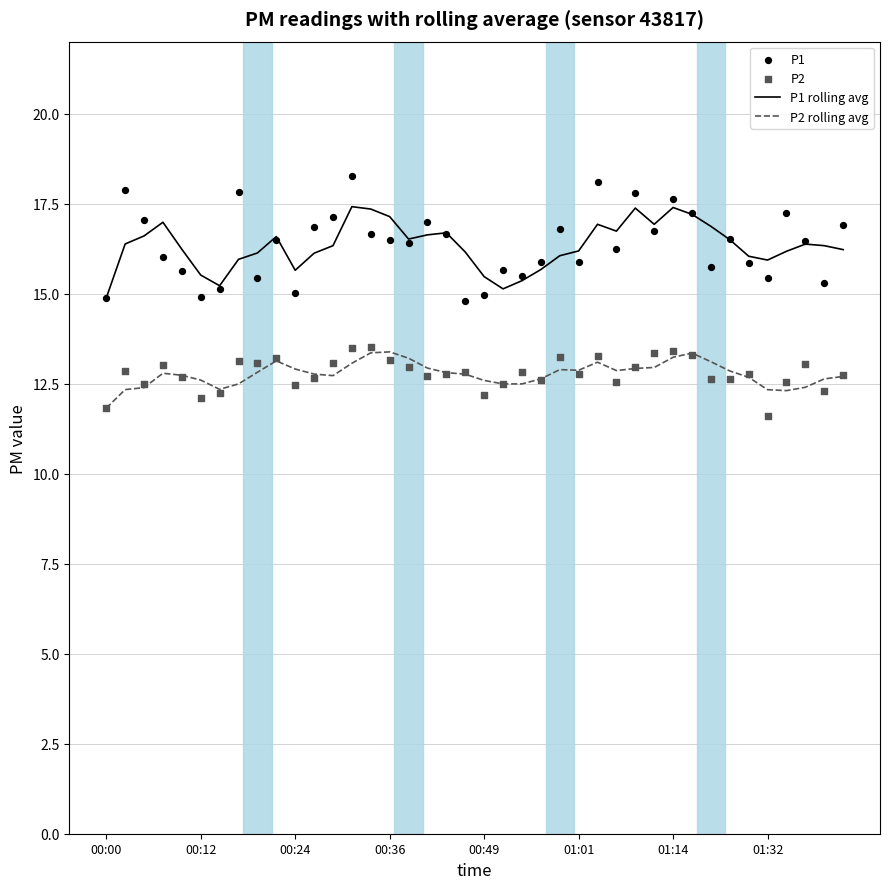

What is the lowest value of the P2 rolling avg series?

11.8